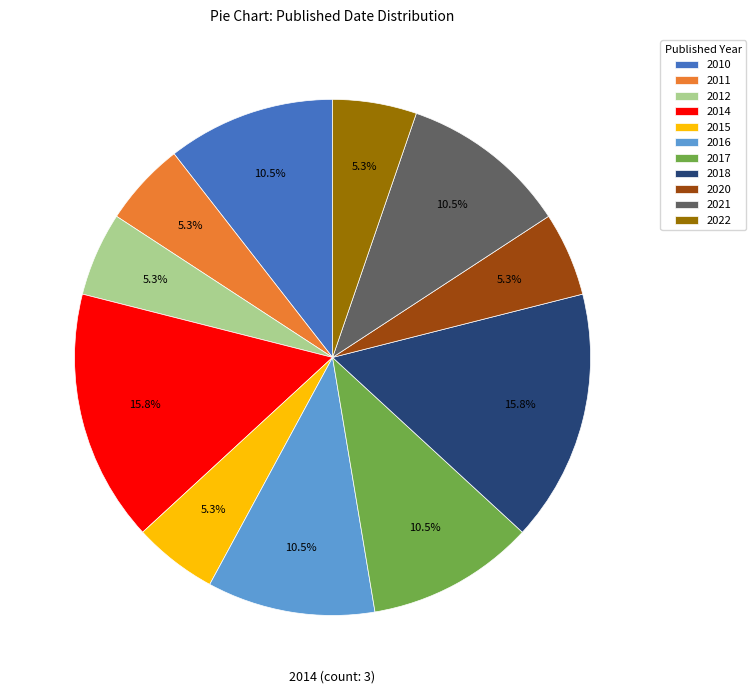

To the nearest percent, what is the combined percentage of 2018 and 2021?

26%